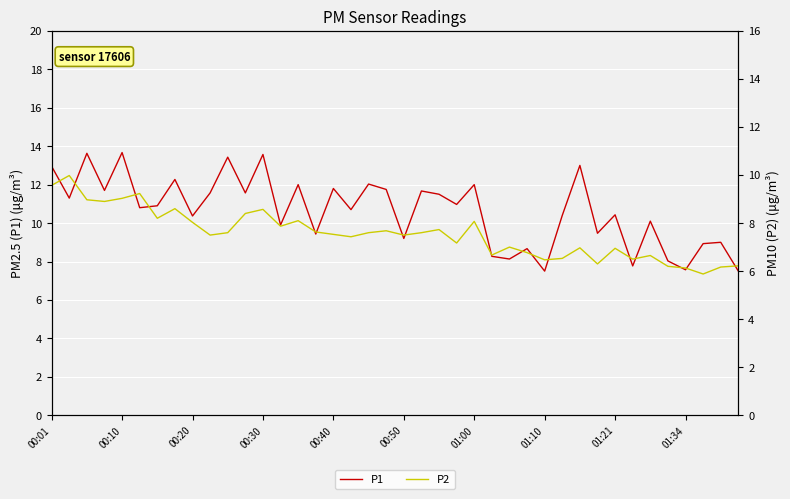

List the series in order of their overall mean, highest first.

P1, P2